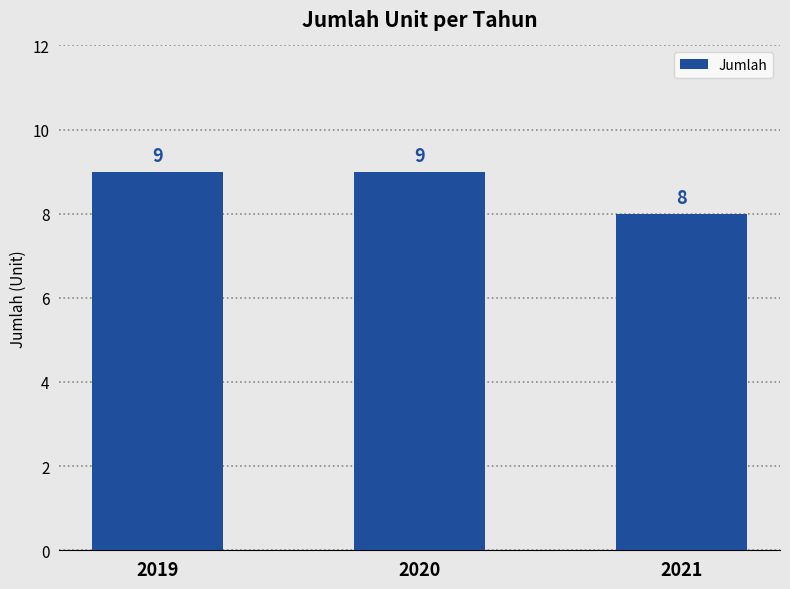

What is the ratio of the value at 2021 to the value at 2020?

0.9